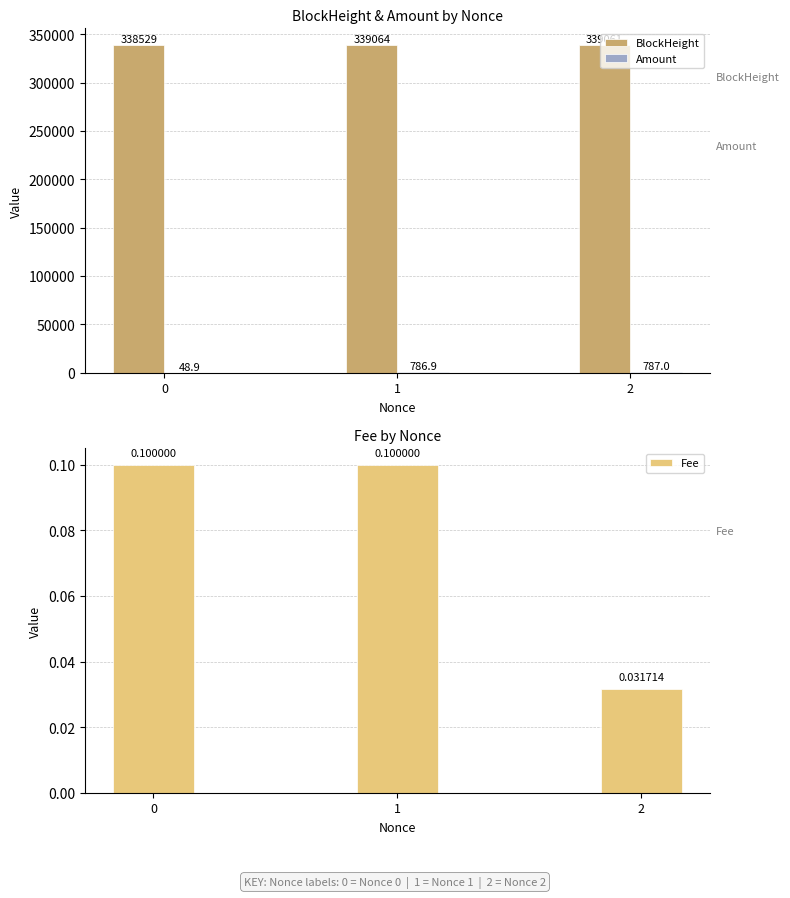

List the series in order of their peak value, highest first.

BlockHeight, Amount, Fee